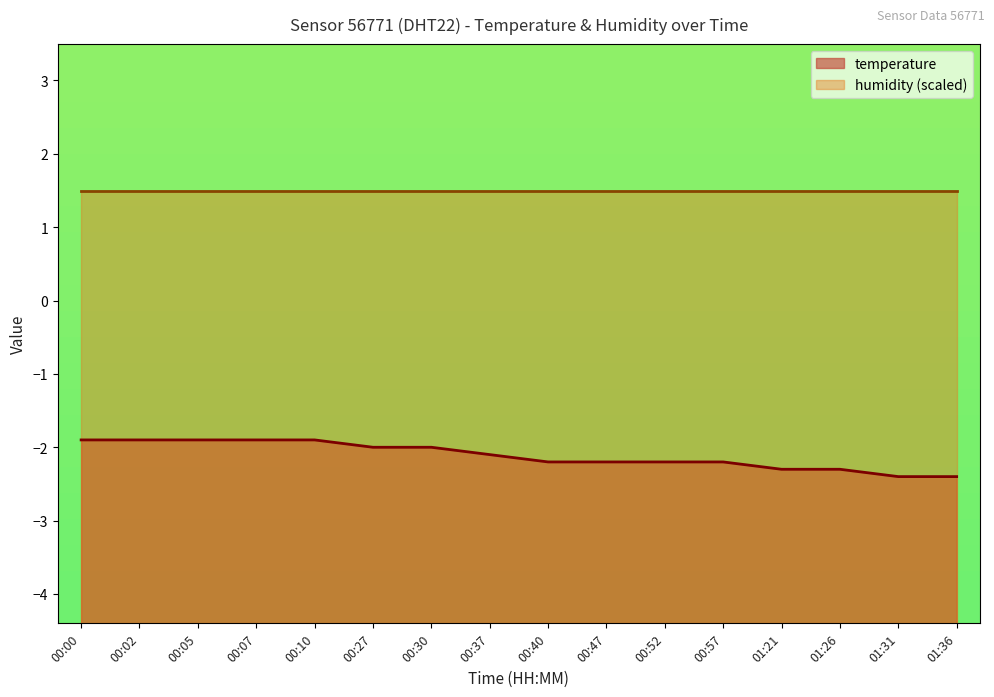

Read the value at 01:36.

-2.4